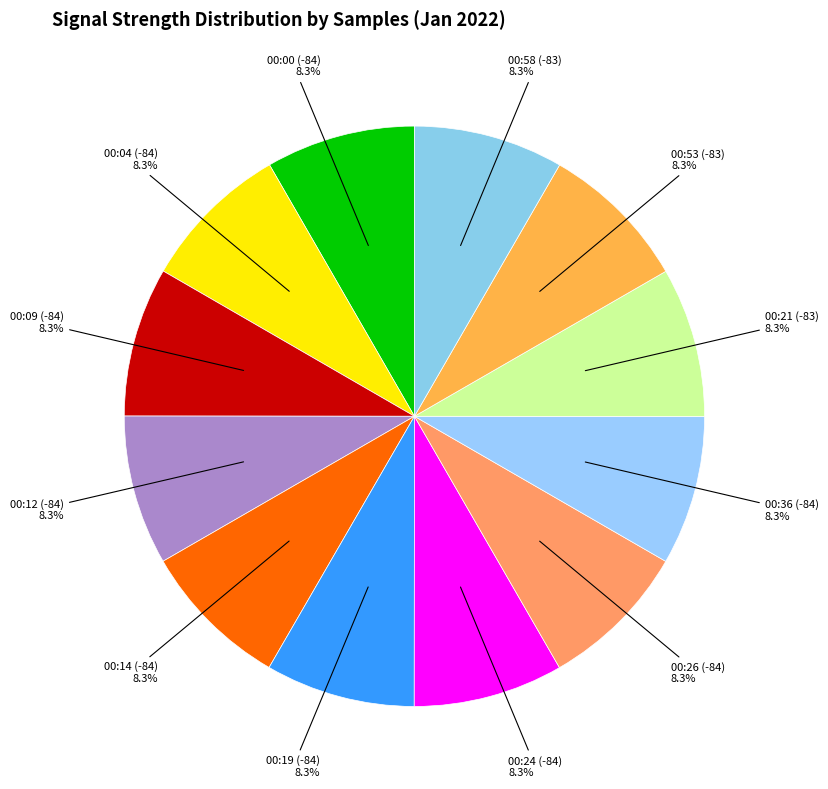

Count the number of slices in the pie.

12